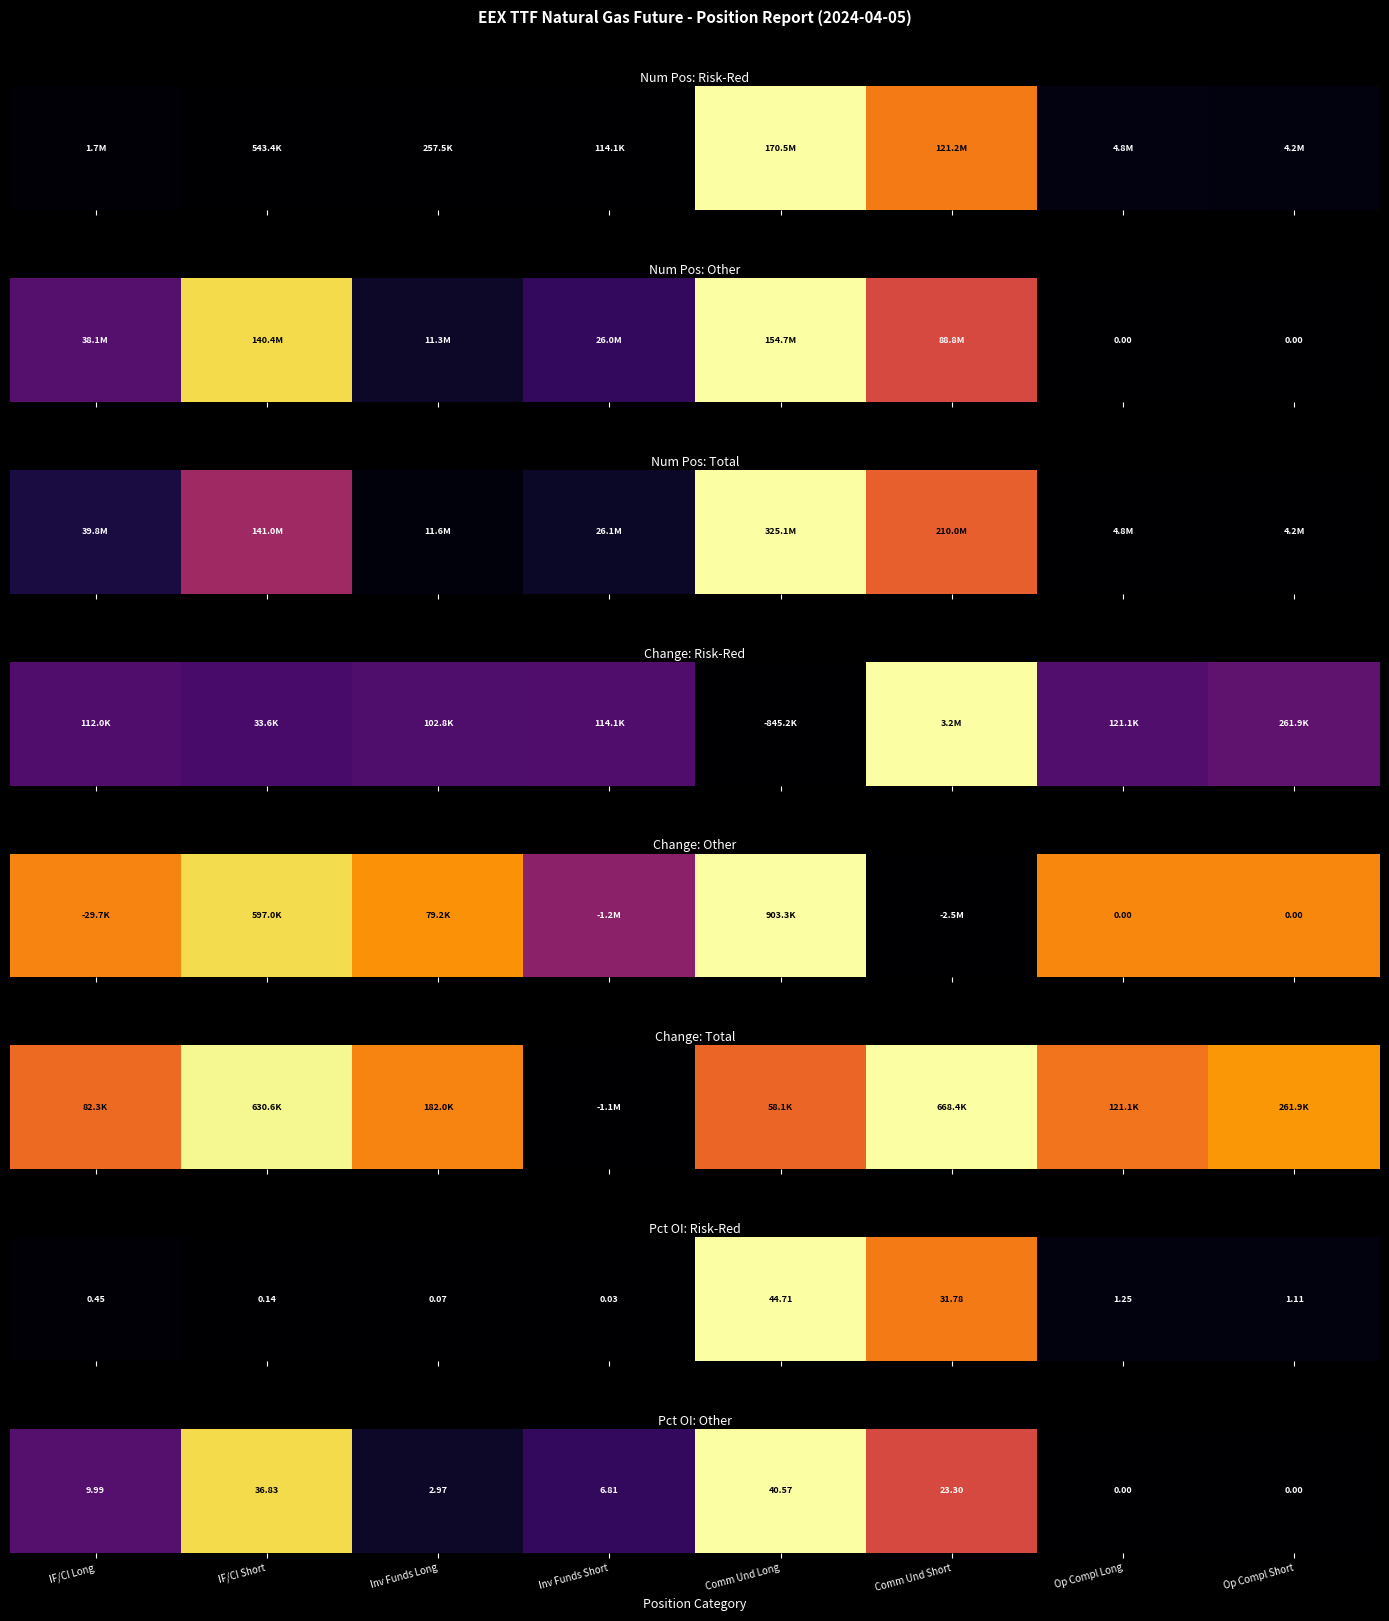

Rank the categories by value from lowest to highest.

Op Compl Long, Op Compl Short, Inv Funds Long, Inv Funds Short, IF/CI Long, Comm Und Short, IF/CI Short, Comm Und Long